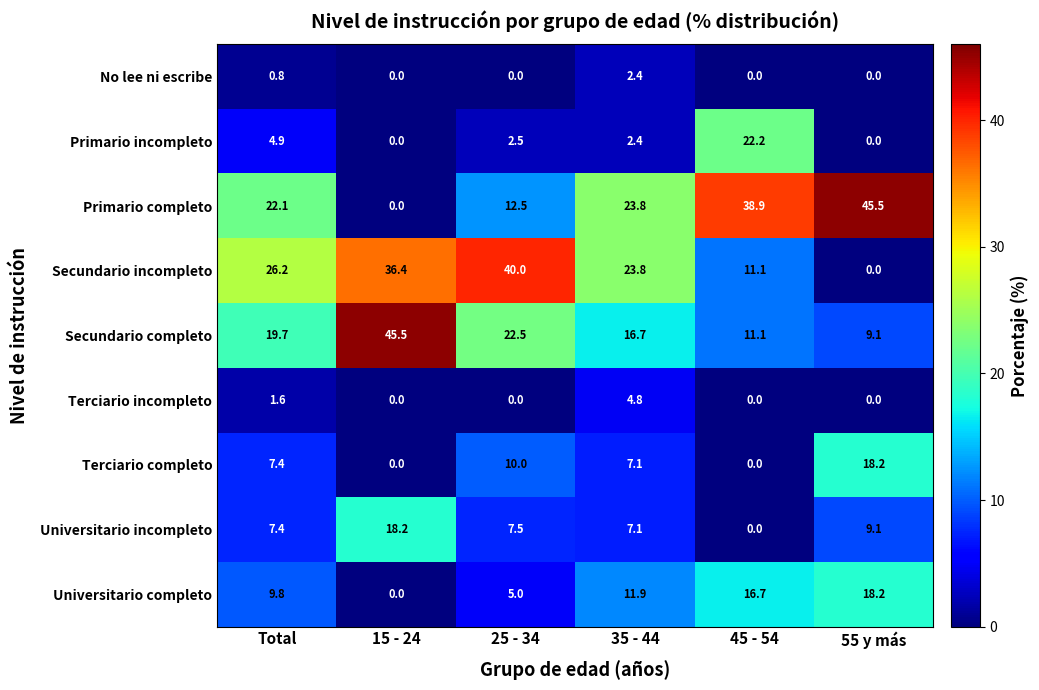

The Secundario incompleto series shows 26.2 at Total. True or false?

True